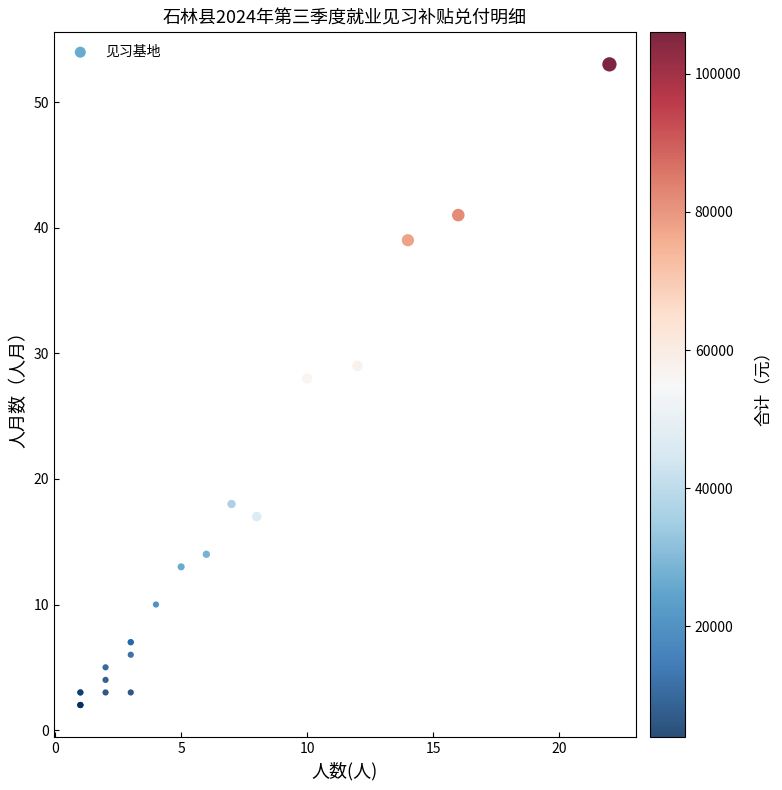

What Y value in the scatter plot is closest to 27?

28